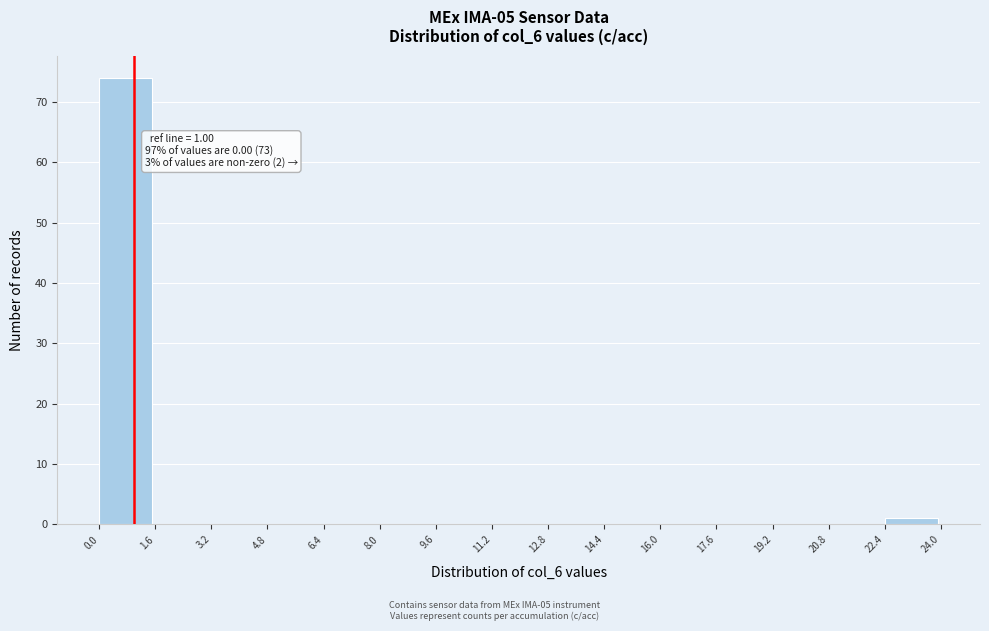

Over which range of the x-axis is the bar tallest?

0.0 to 1.6